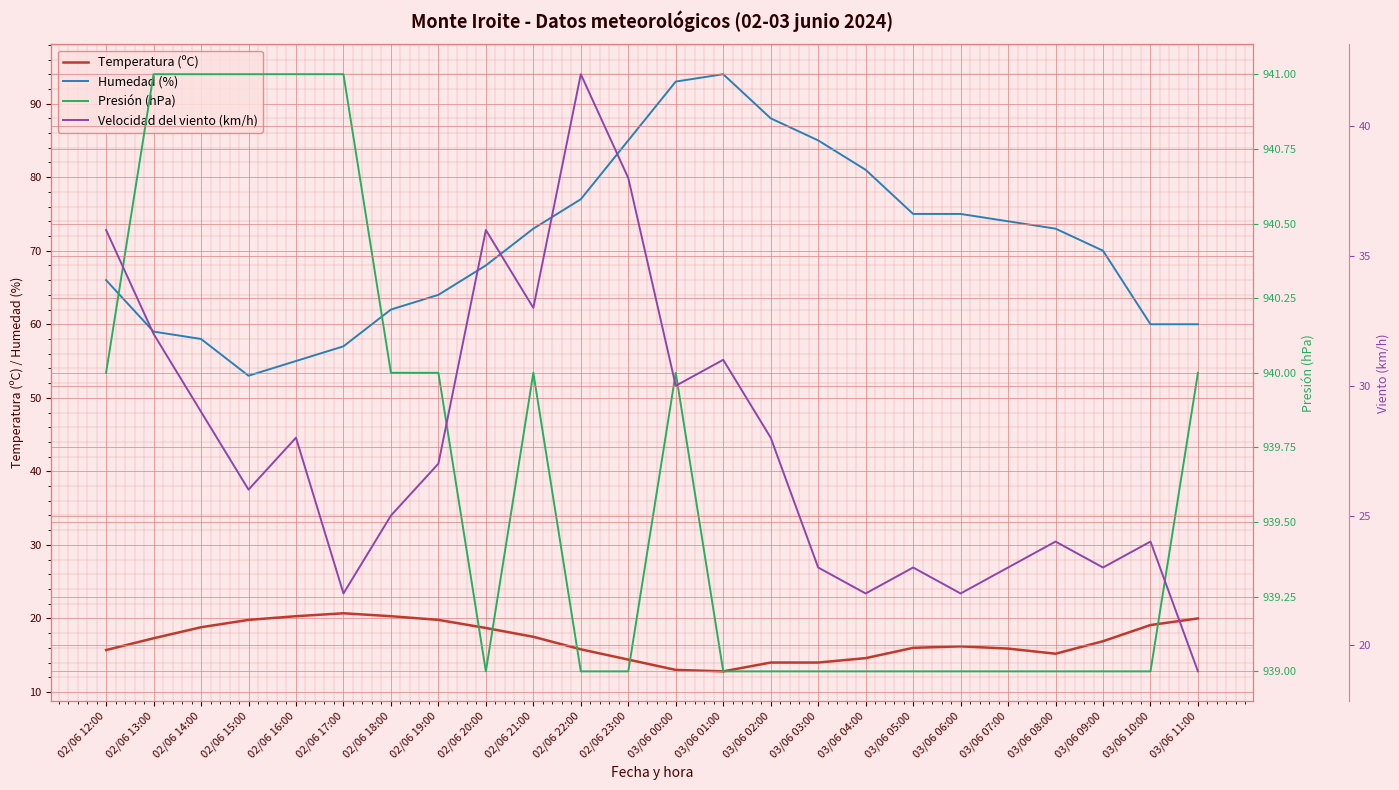

Which has a higher value, 02/06 14:00 or 03/06 10:00?

03/06 10:00